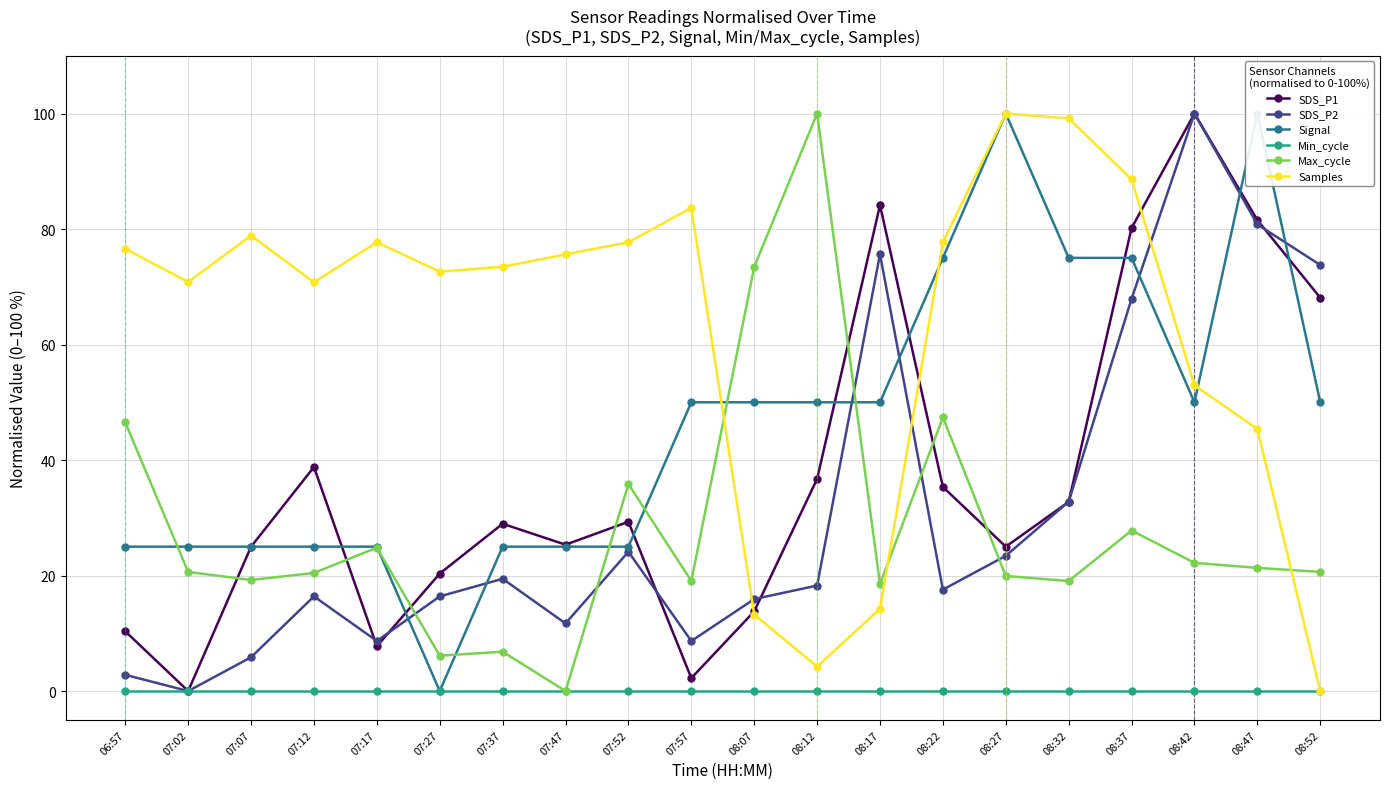

True or false: Max_cycle and Min_cycle cross at least once.

False